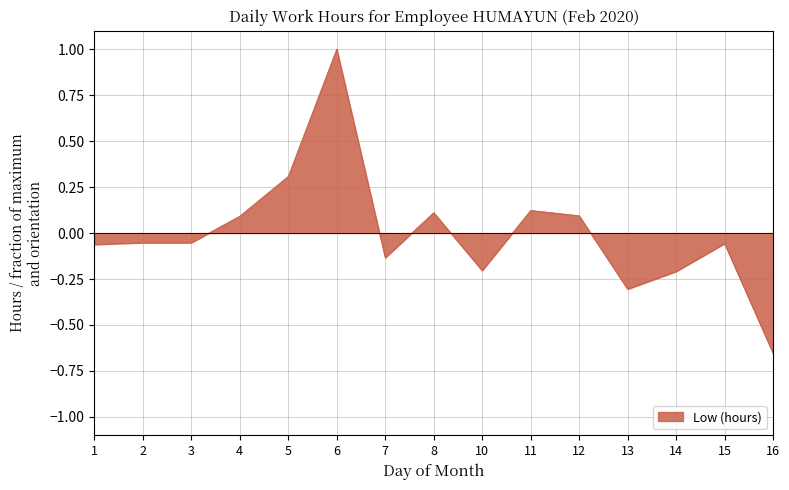

Which has a higher value, 13 or 15?

15